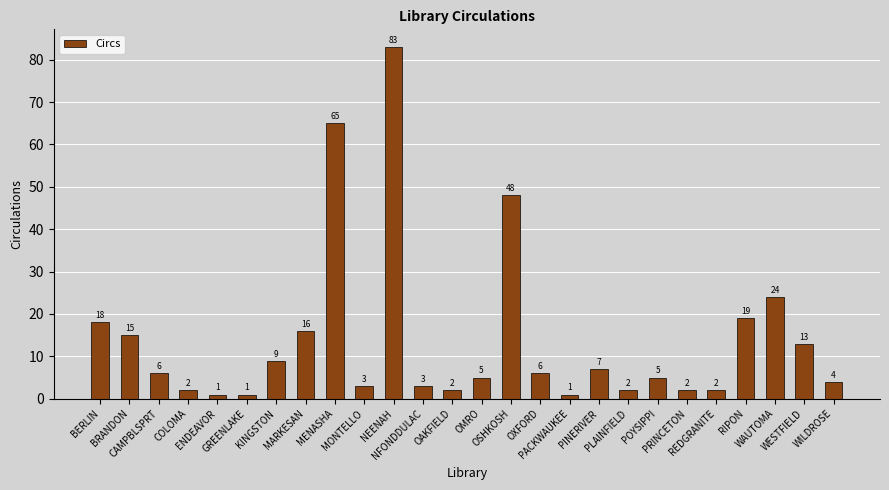

What is the value of the 20th bar from the left?

5